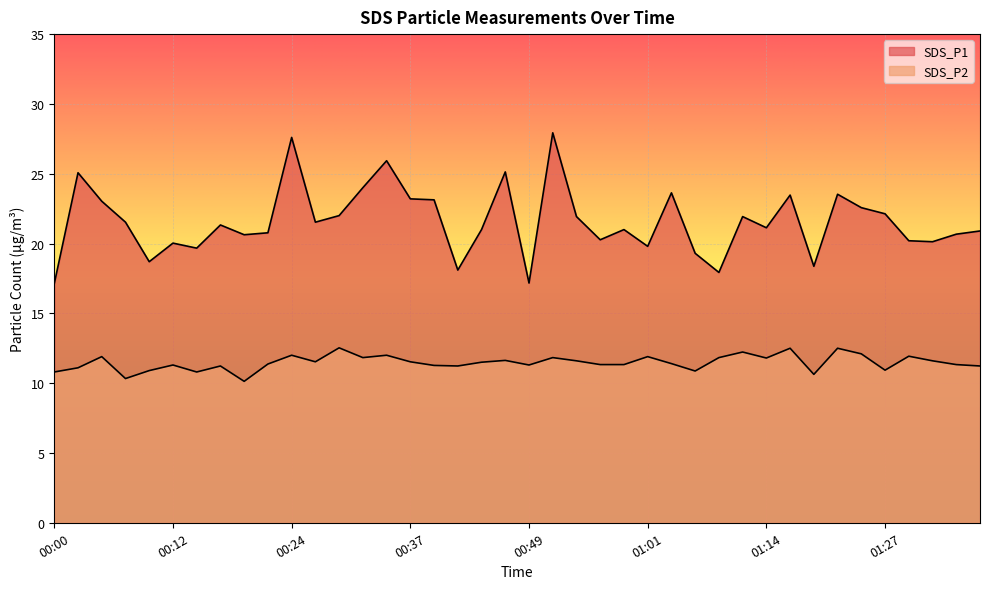

What is the difference between the maximum and minimum values in the SDS_P2 series?

2.4